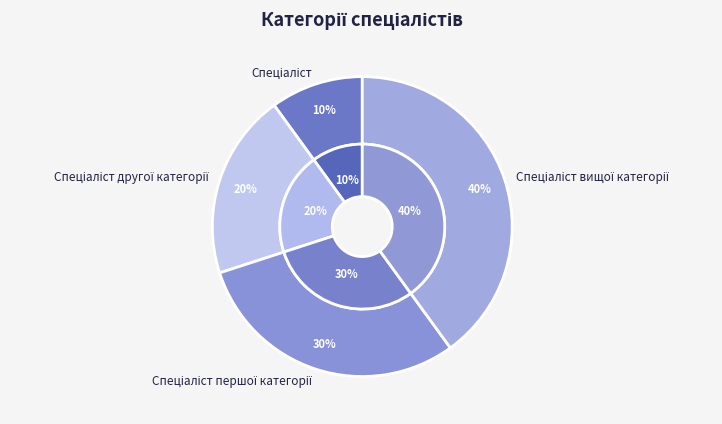

Is Спеціаліст вищої категорії the majority of the pie?

No